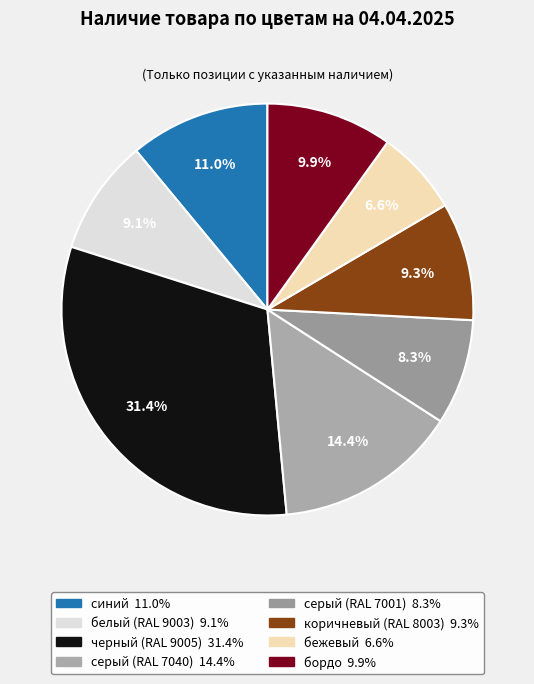

To the nearest percent, what percentage of the pie is белый (RAL 9003)?

9%